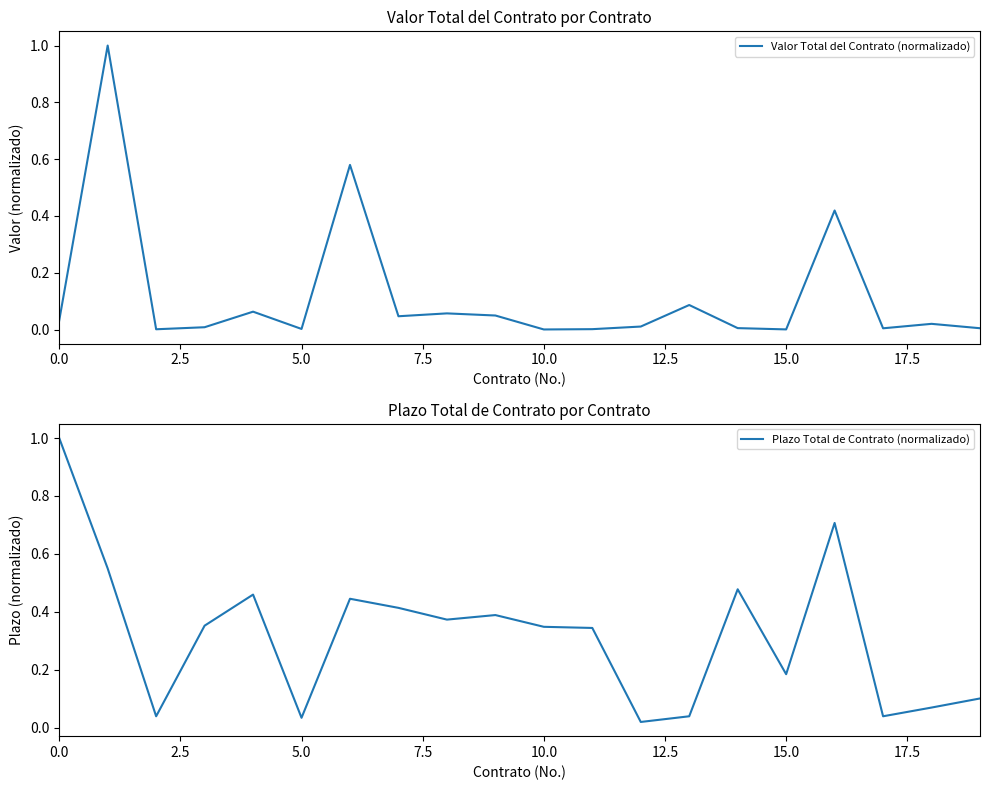

True or false: Valor Total del Contrato (normalizado) has a value of 0.0 at 15.0.

True